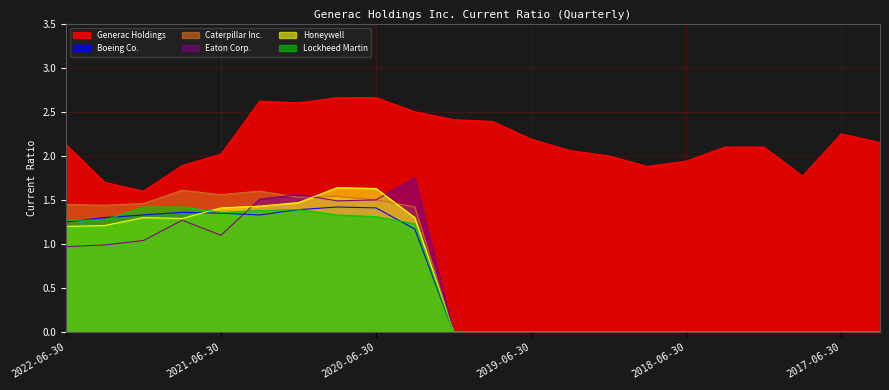

Does the chart display data point markers on the line(s)?

No